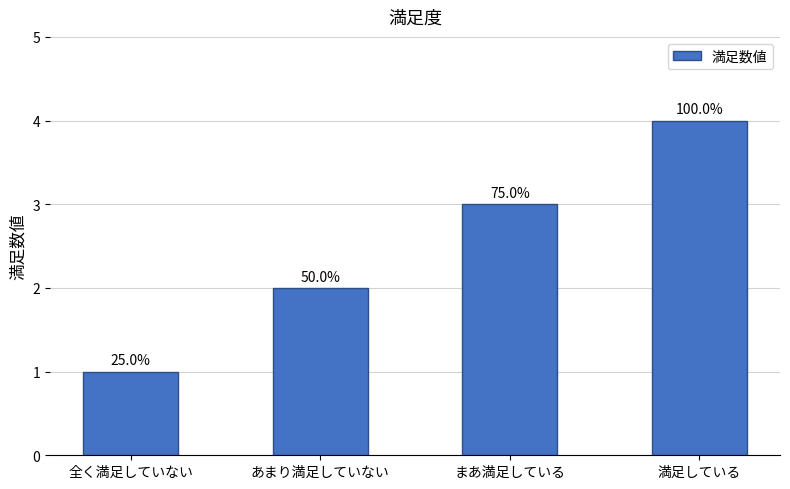

Does the chart contain any negative values?

No